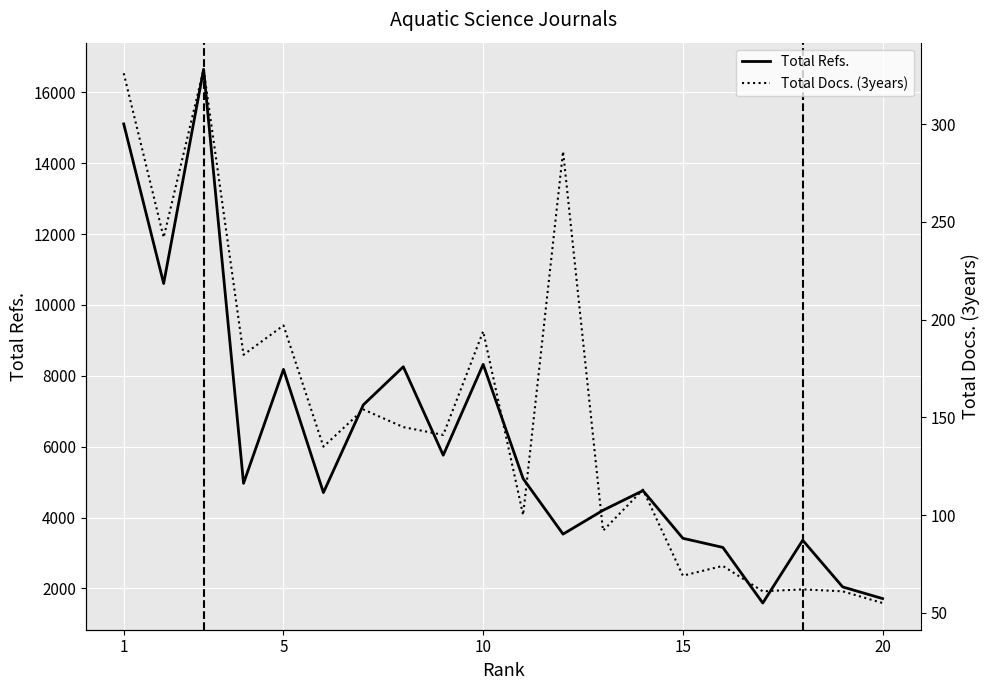

What is the maximum value for Total Refs.?

16649